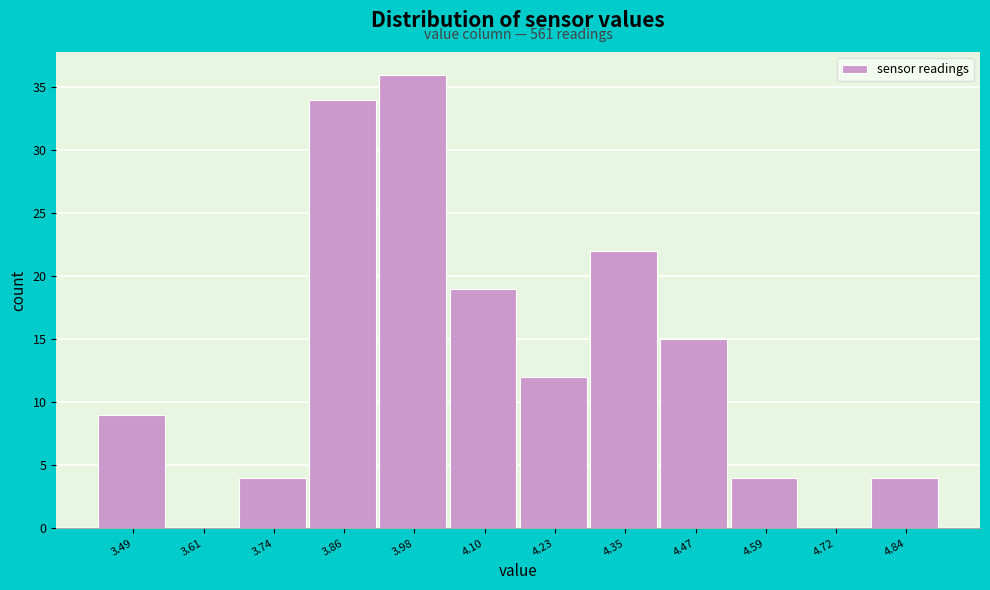

Over which range of the x-axis is the bar tallest?

3.92 to 4.04